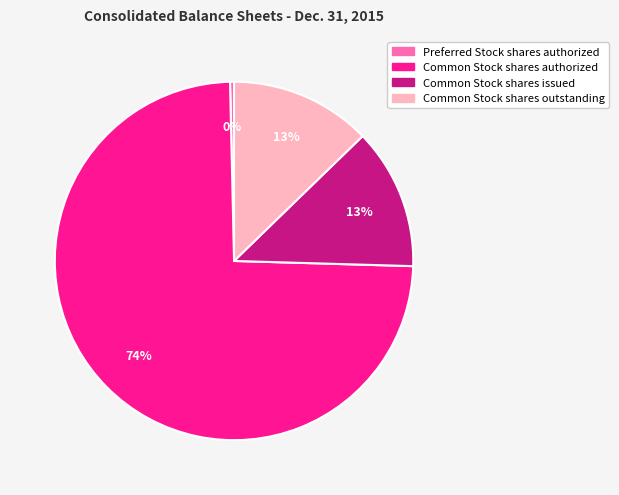

What percentage is the Common Stock shares outstanding slice, to the nearest percent?

13%